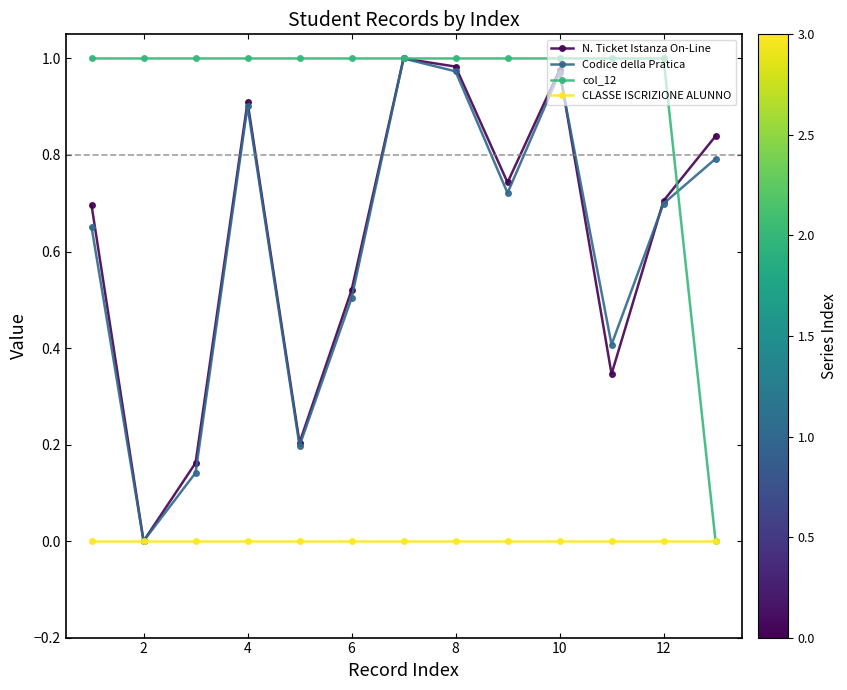

True or false: Codice della Pratica has more than 0 interior local peaks.

True